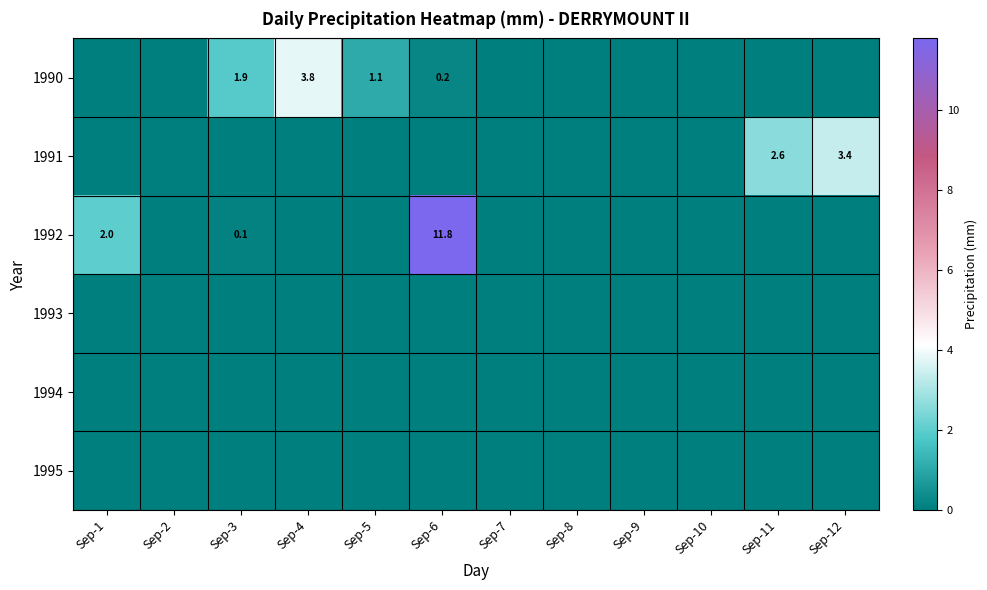

The value of 1990 at Sep-3 is 1.3. True or false?

False